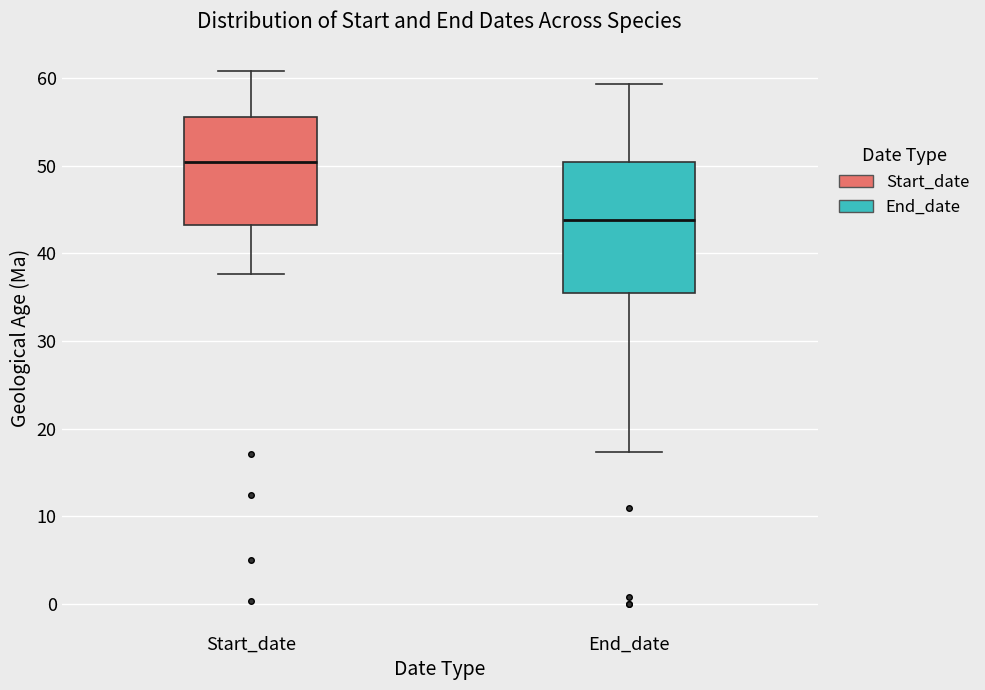

Comparing the boxes themselves (not the whiskers), which one is the tallest?

End_date